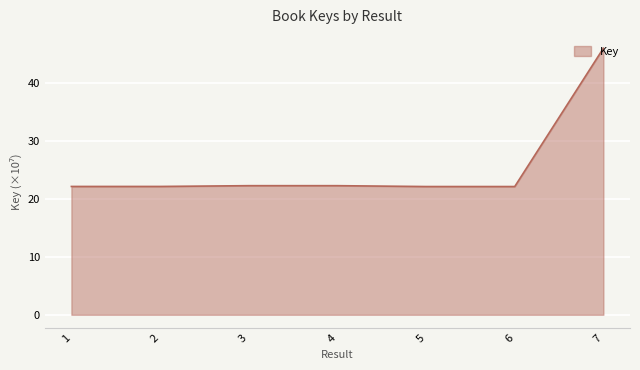

What is the average value?

25.6